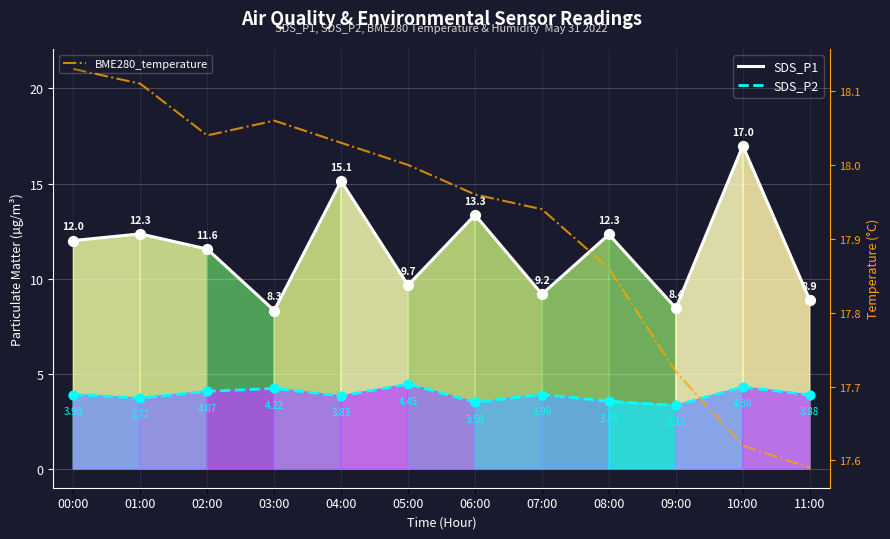

Which series has the largest total across all categories?

BME280_temperature